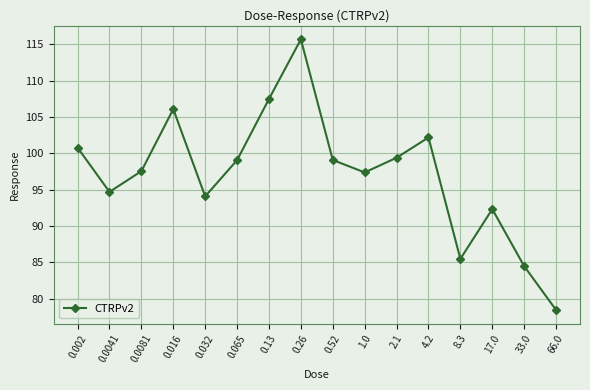

Does the chart display data point markers on the line(s)?

Yes